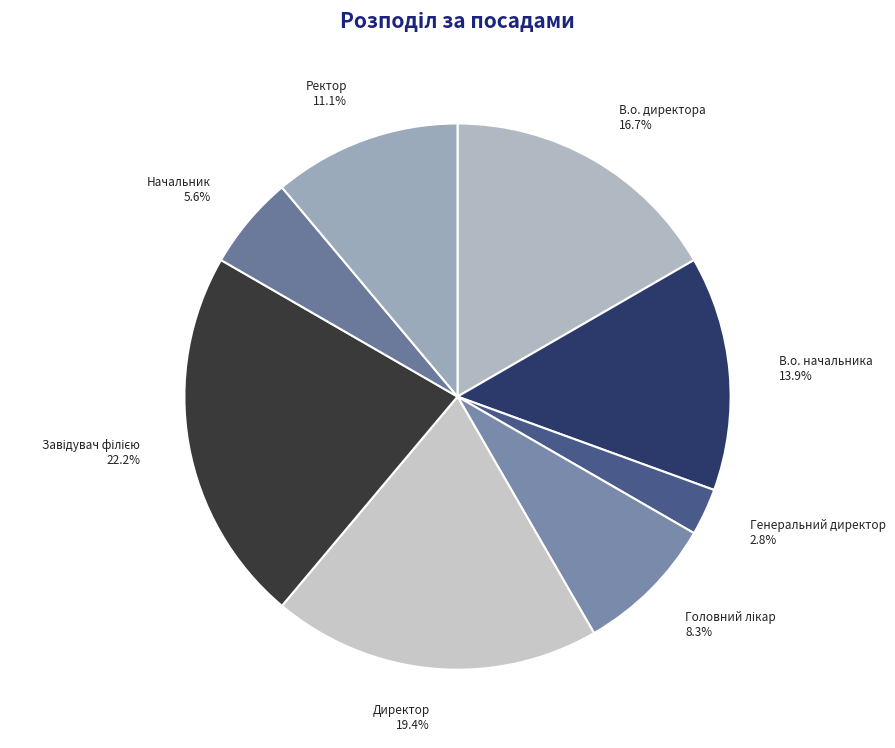

Count the number of slices in the pie.

8